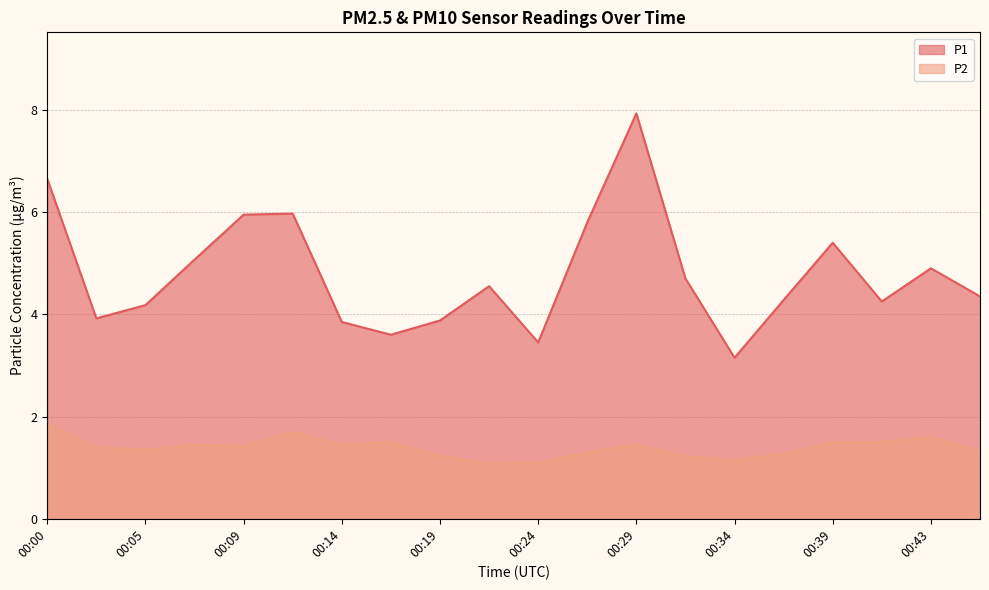

How many lines are shown in the chart?

2